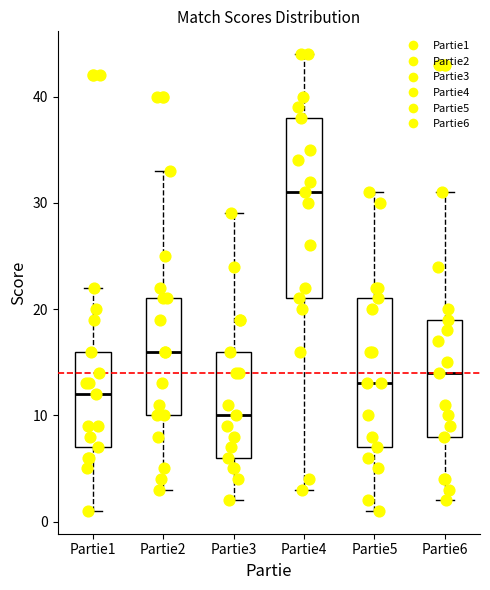

Reading left to right, transcribe this box plot: for each box, give where its median line is, the range the box spans, and where its two whiskers end, as read against the y-axis. The values are not printed on the chart, so give them approximately, as read against the axis.

Partie1: median 12, box 7 to 16, whiskers 1 to 22
Partie2: median 16, box 10 to 21, whiskers 3 to 33
Partie3: median 10, box 6 to 16, whiskers 2 to 29
Partie4: median 31, box 21 to 38, whiskers 3 to 44
Partie5: median 13, box 7 to 21, whiskers 1 to 31
Partie6: median 14, box 8 to 19, whiskers 2 to 31